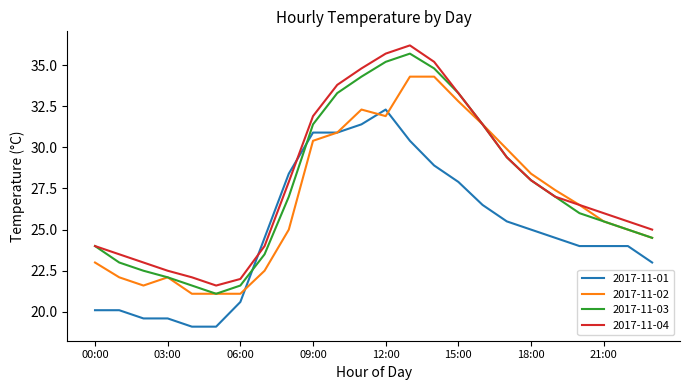

What is the highest value of the 2017-11-03 series?

35.7